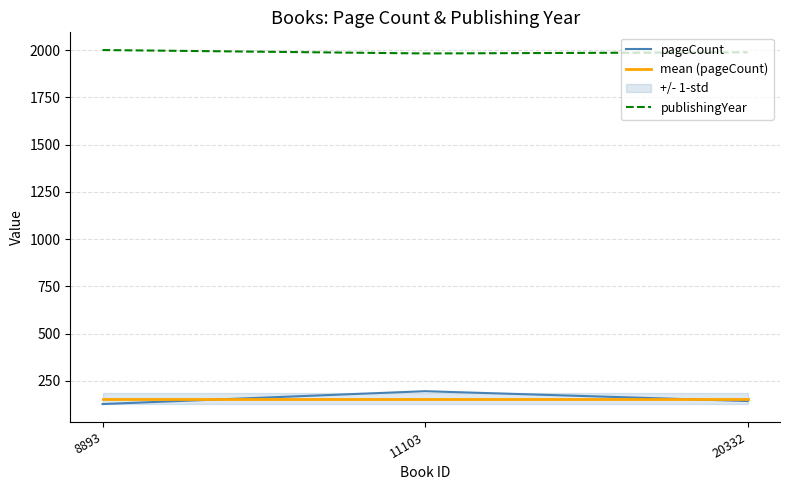

How many categories are shown in the chart?

3